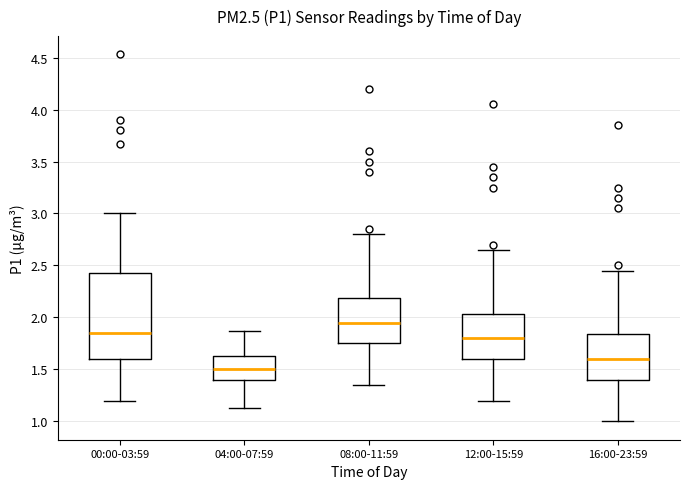

Which box's median line is the highest?

08:00-11:59